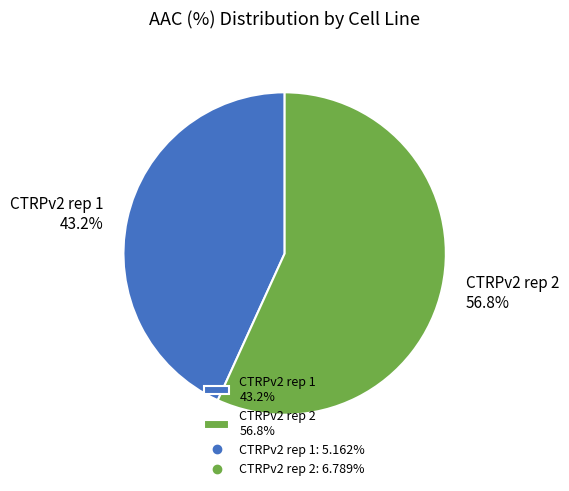

Is the sum of CTRPv2 rep 1 and CTRPv2 rep 2 greater than half?

Yes